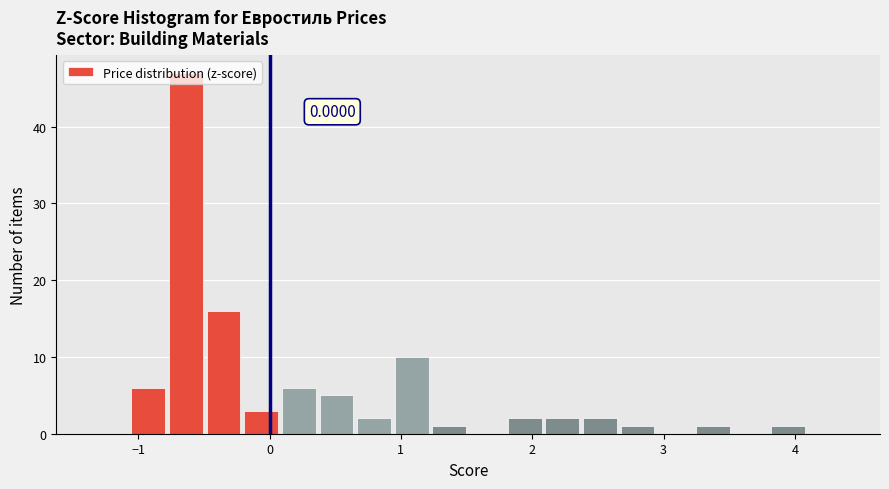

Around what value on the x-axis is the tallest bar? Give the approximate position of its centre, as read against the axis.

-0.6